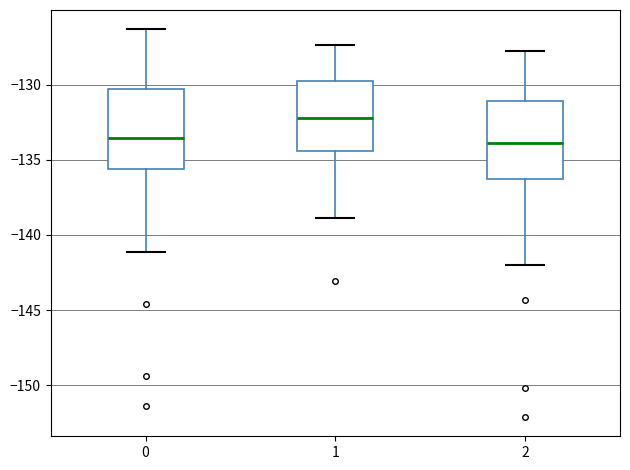

Where is the upper edge of the box at x = 0 on the y-axis? The values are not printed on the chart, so give them approximately, as read against the axis.

-130.5